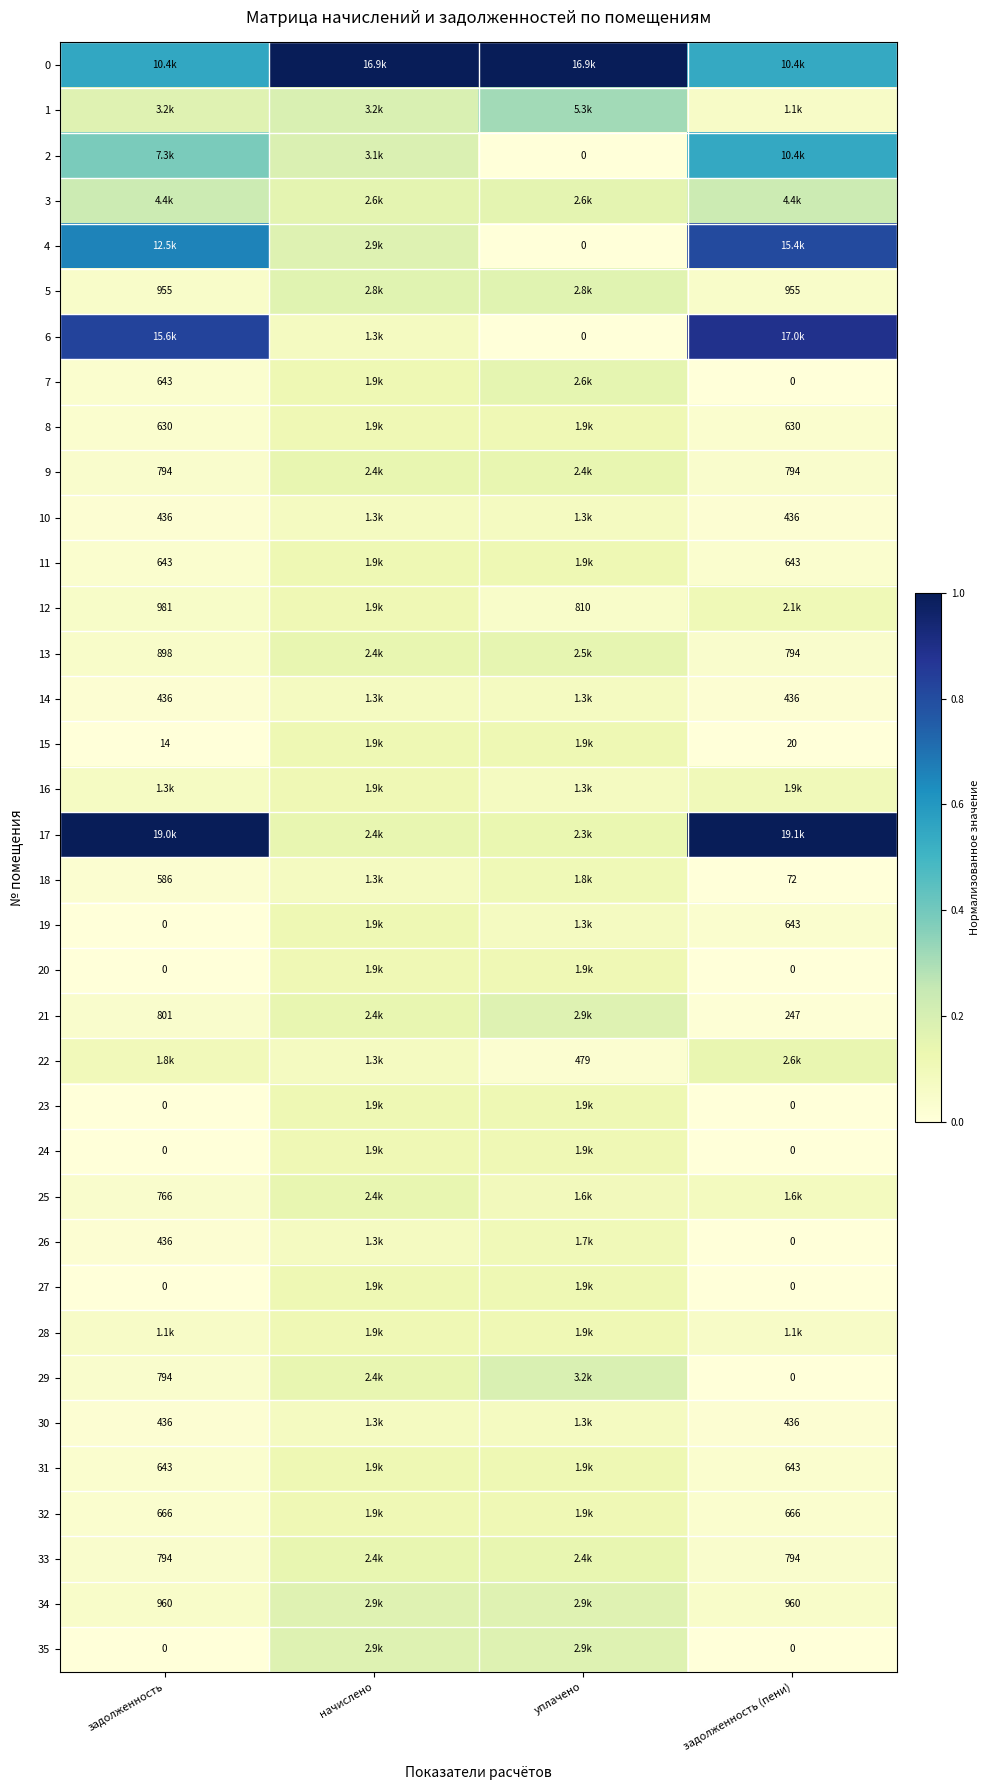

True or false: 15 has a value of 0.0 at начислено.

False